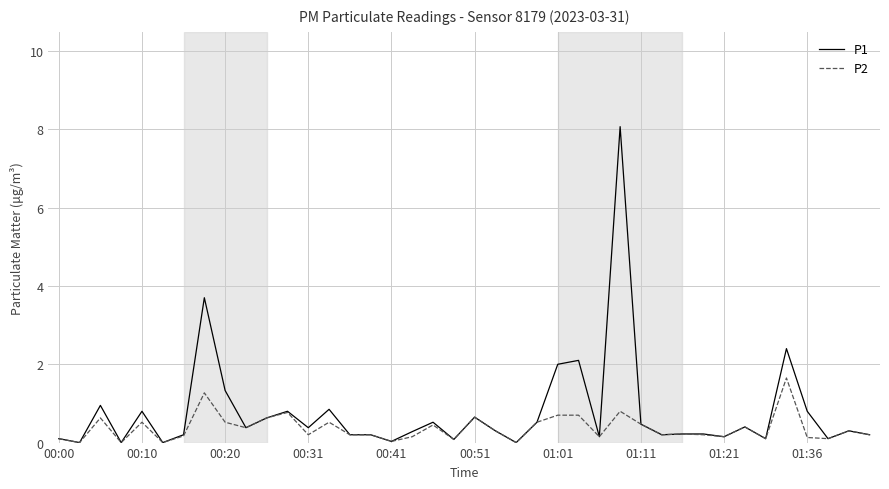

Which series has the widest spread of values?

P1